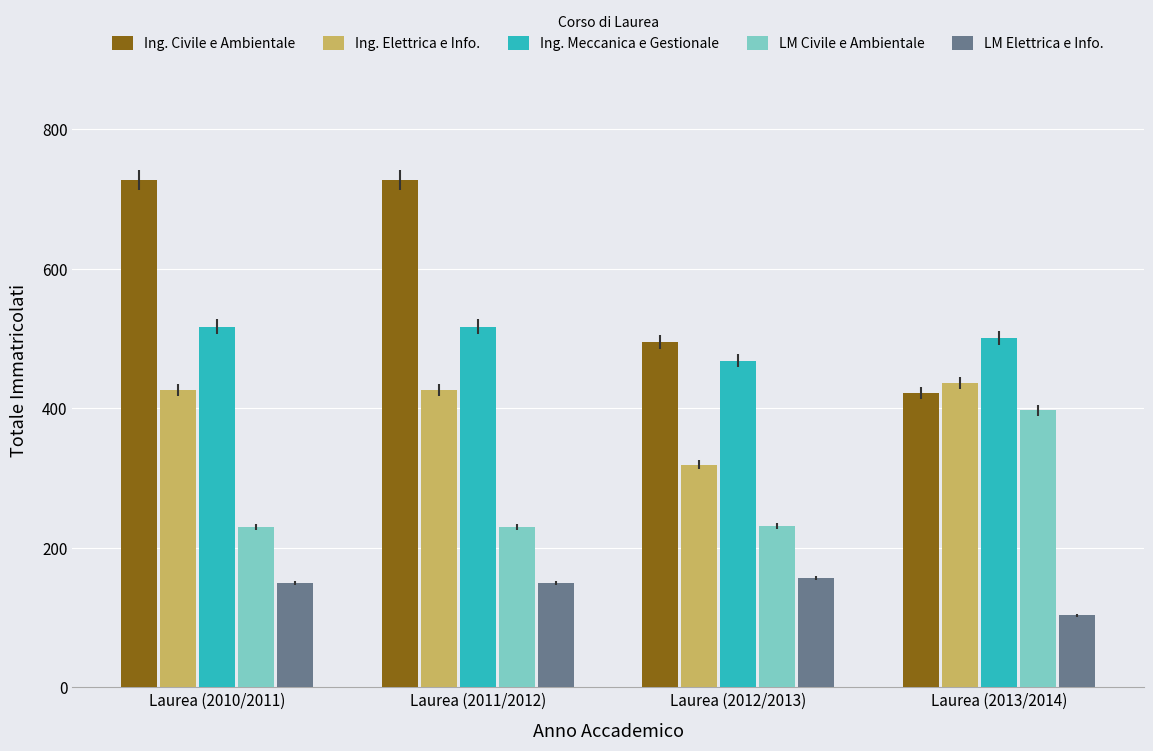

Rank the series by their maximum value, from lowest to highest.

LM Elettrica e Info., LM Civile e Ambientale, Ing. Elettrica e Info., Ing. Meccanica e Gestionale, Ing. Civile e Ambientale